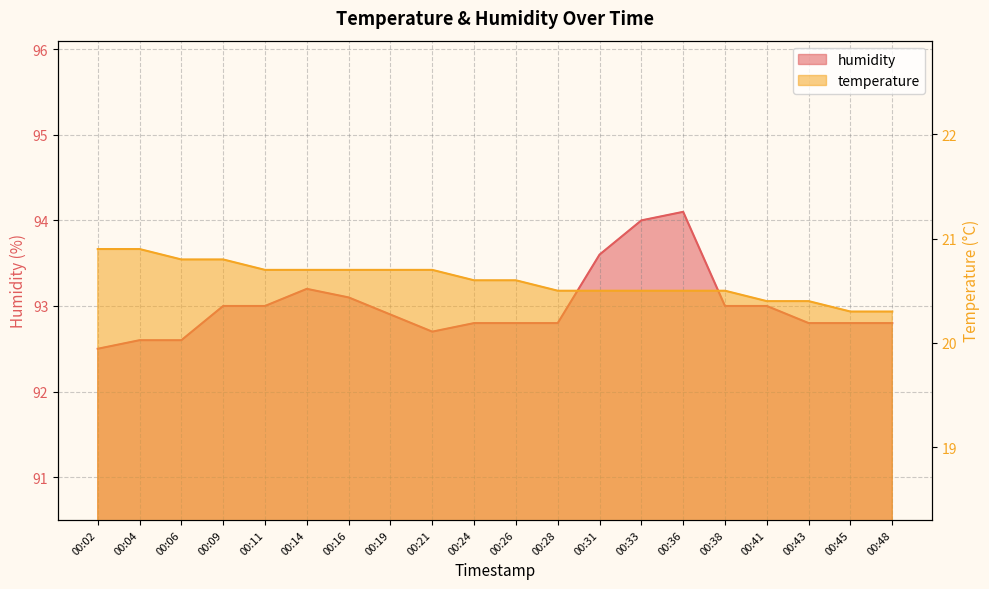

At which category does humidity reach its first local valley?

00:21